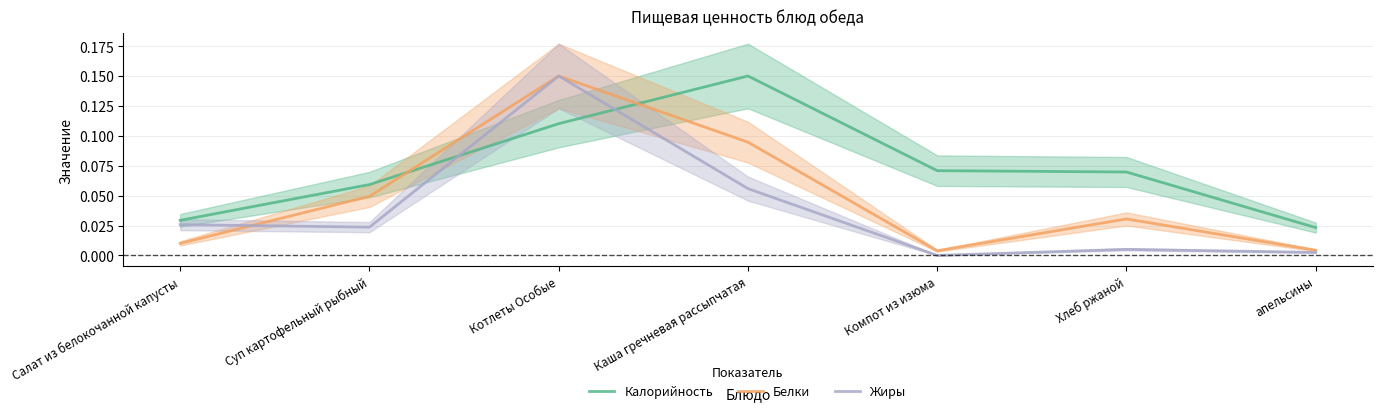

What is the sum of all Калорийность values?

0.5